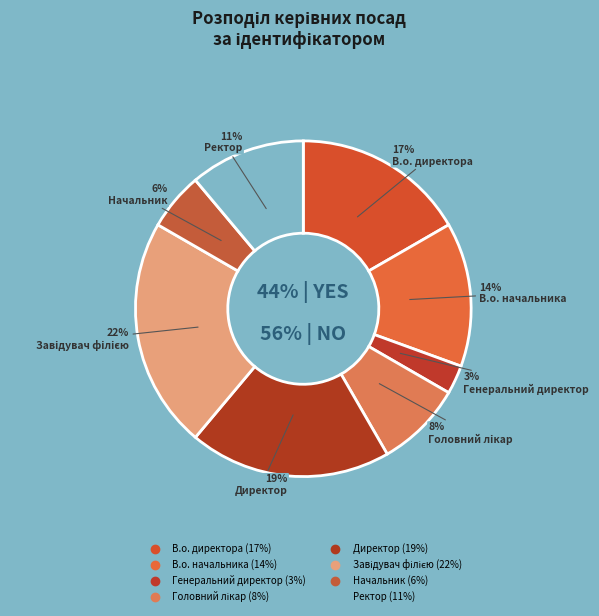

Approximately how many times larger is the value at Директор compared to В.о. директора?

1.2